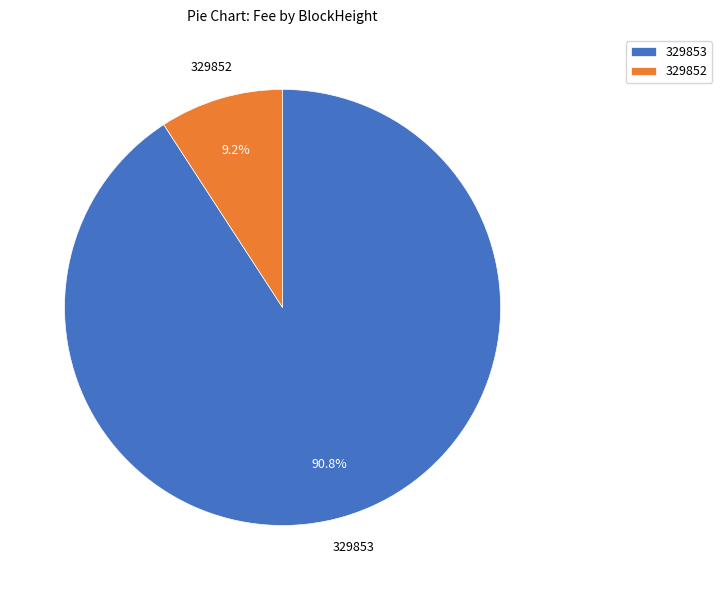

Is it true that 329852 is 91% of the pie?

False